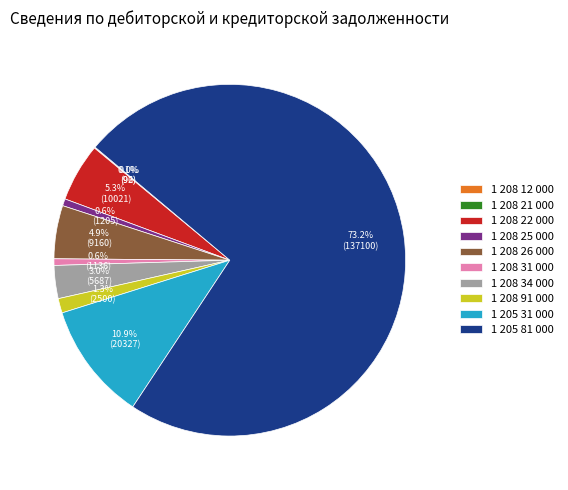

What percentage is NOT represented by 1 208 31 000?

99.4%